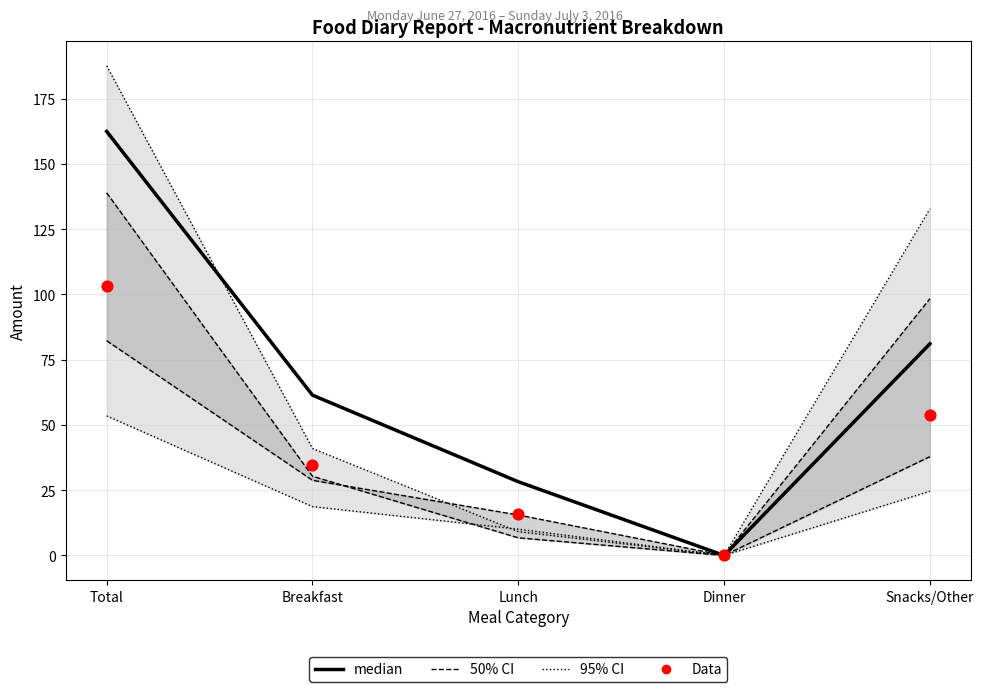

At how many categories does at least one series exceed 4?

4